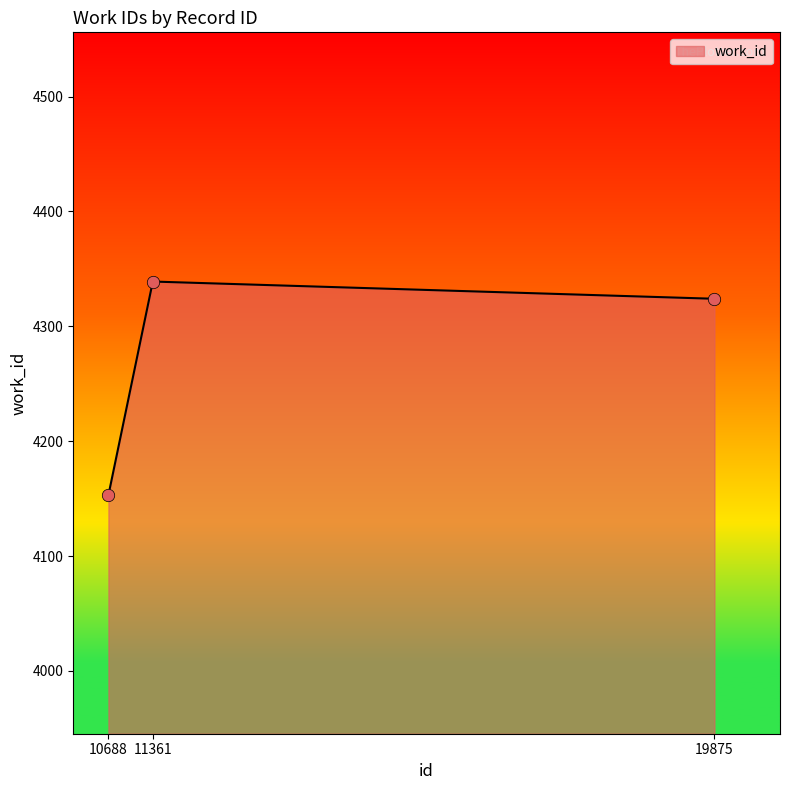

Approximately how many times larger is the value at 10688 compared to 11361?

1.0